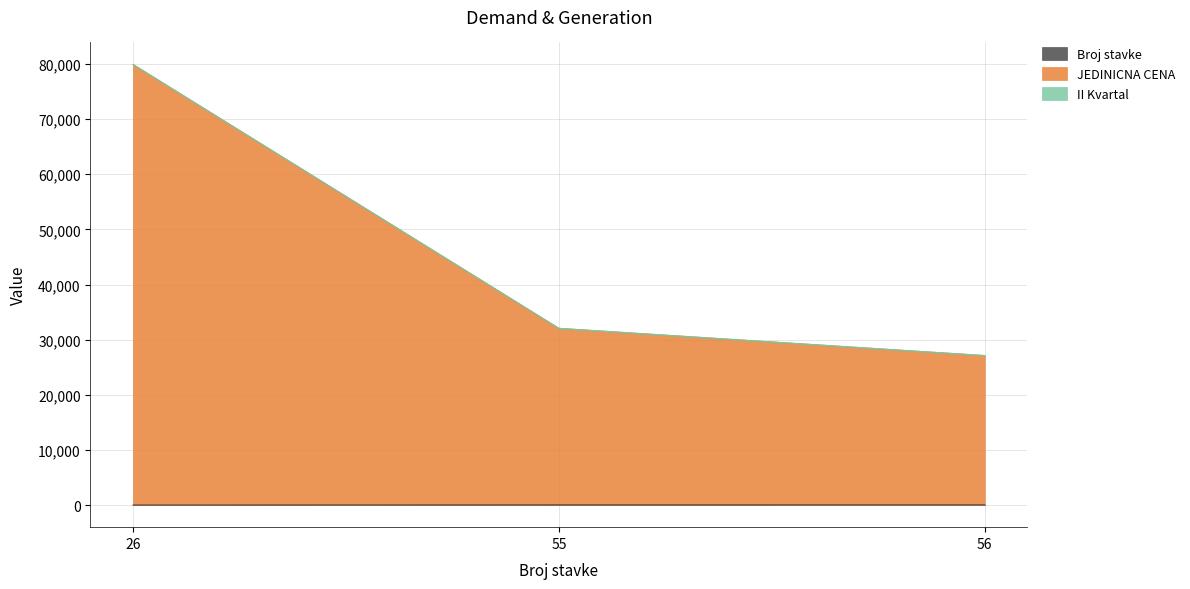

What is the approximate value of JEDINICNA CENA at 26, to the nearest 100?

79900